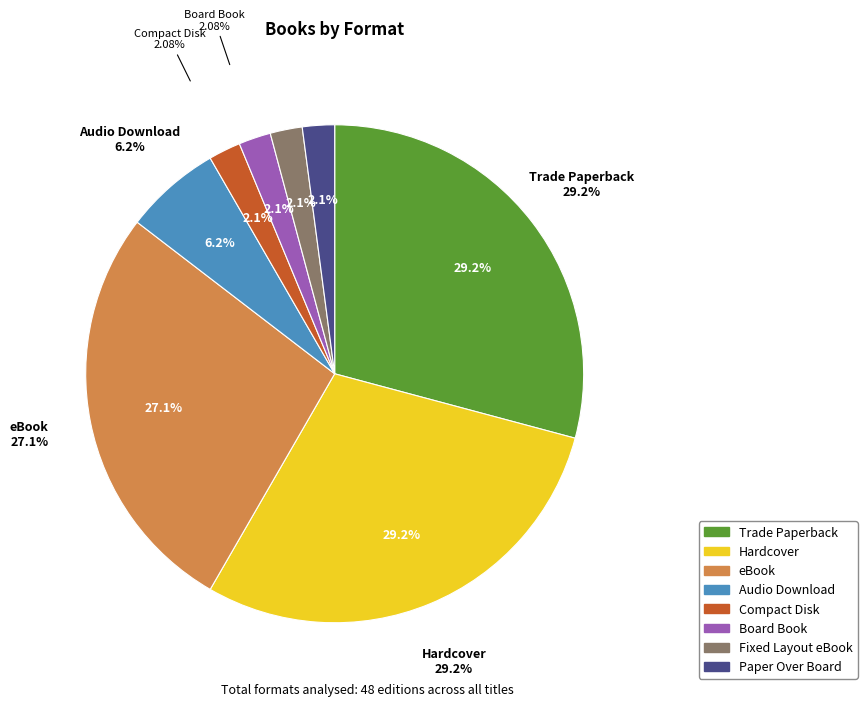

True or false: Paper Over Board accounts for 1% of the total.

False